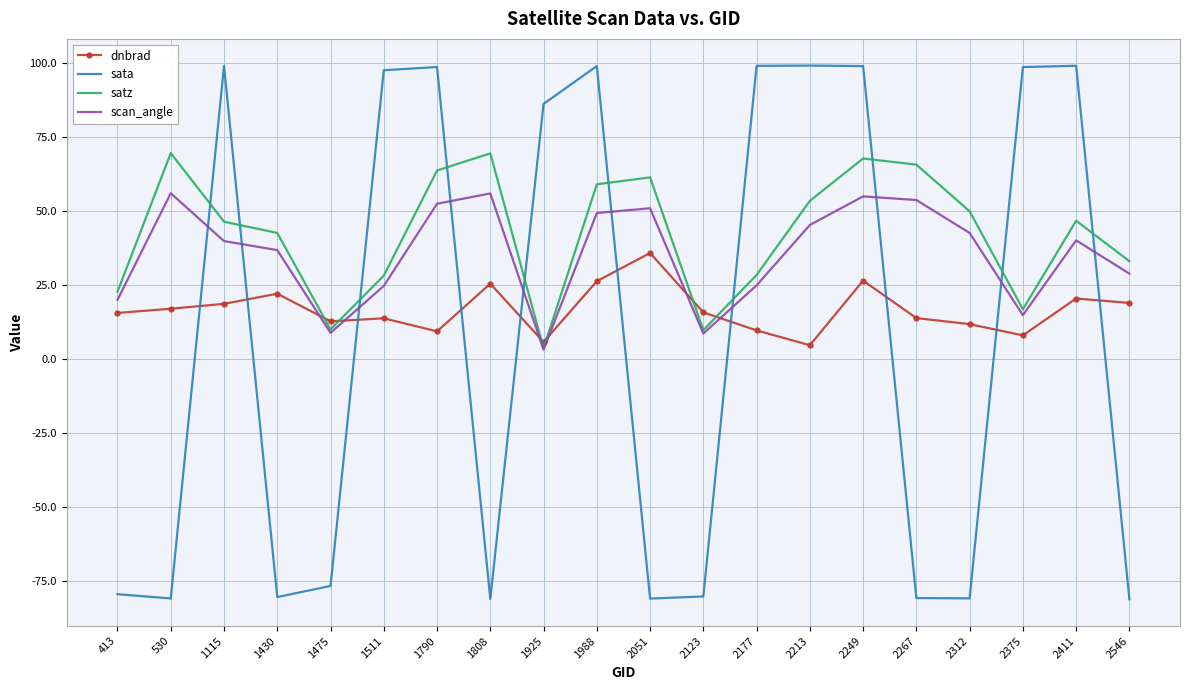

What is the total value across all series at 1988?

234.0